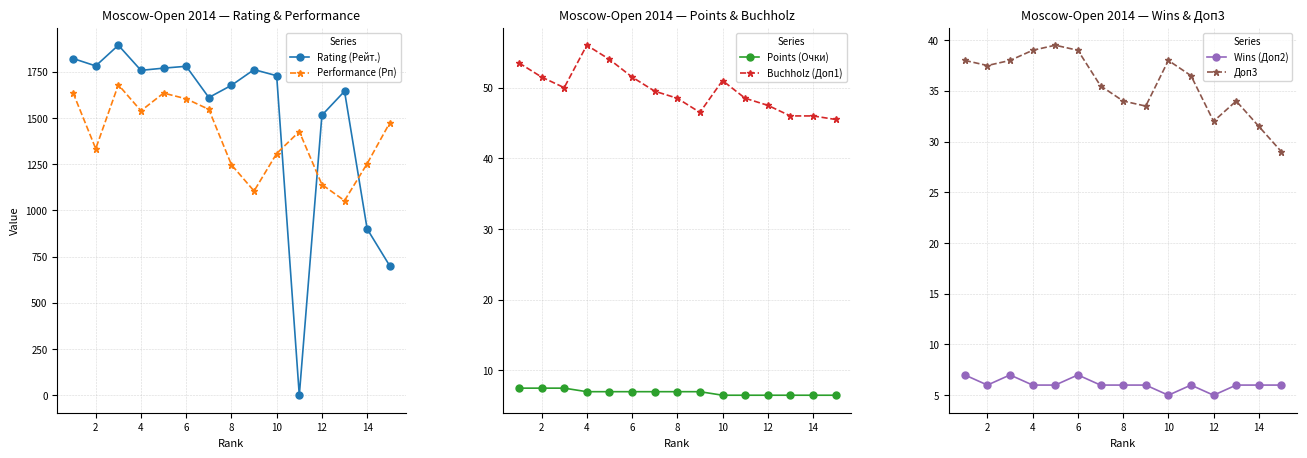

How many interior local valleys does the Performance (Рп) series have?

4